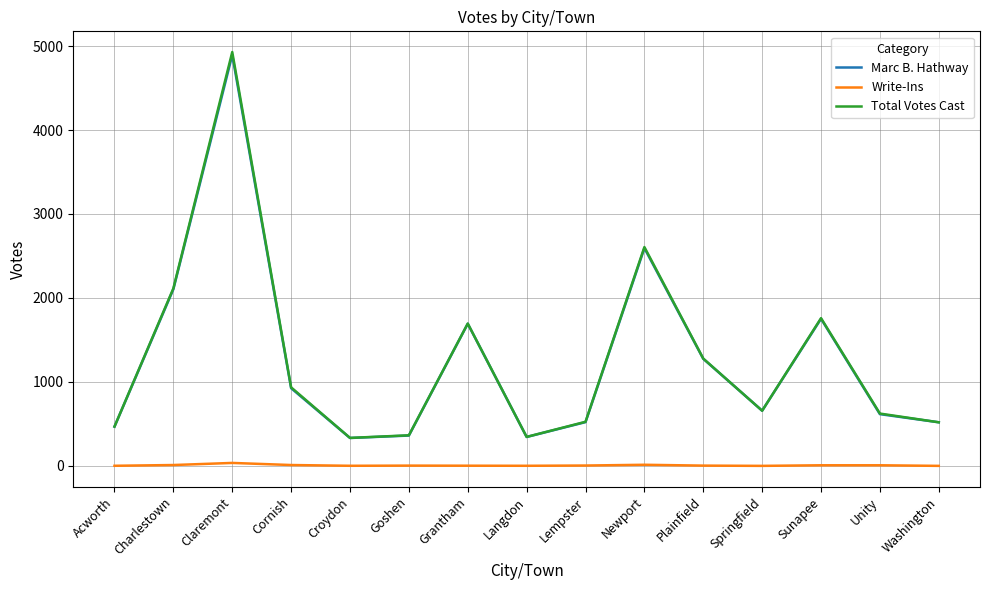

Which series has the largest range (max minus min)?

Total Votes Cast